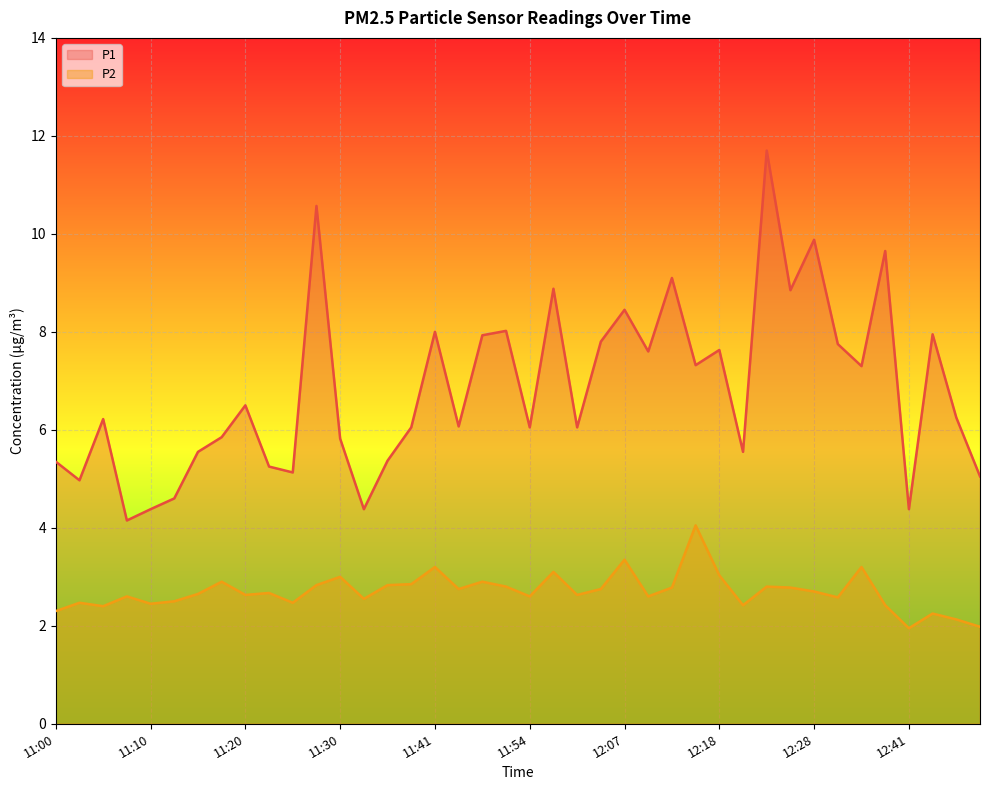

Between 11:20 and 12:41, which series saw the biggest shift?

P1